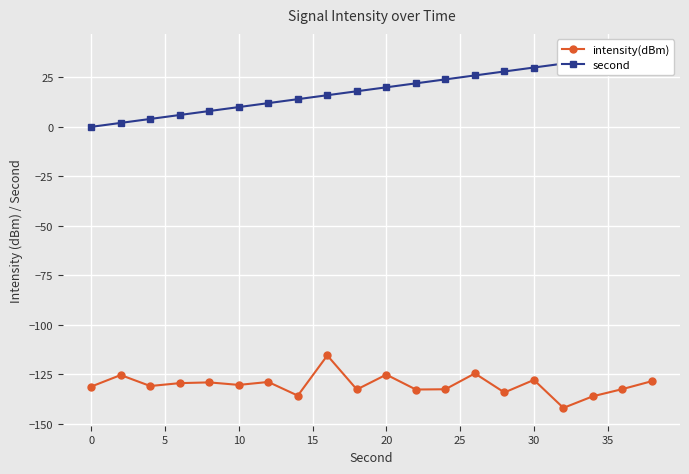

The value of intensity(dBm) at 10 is -130.5. True or false?

True